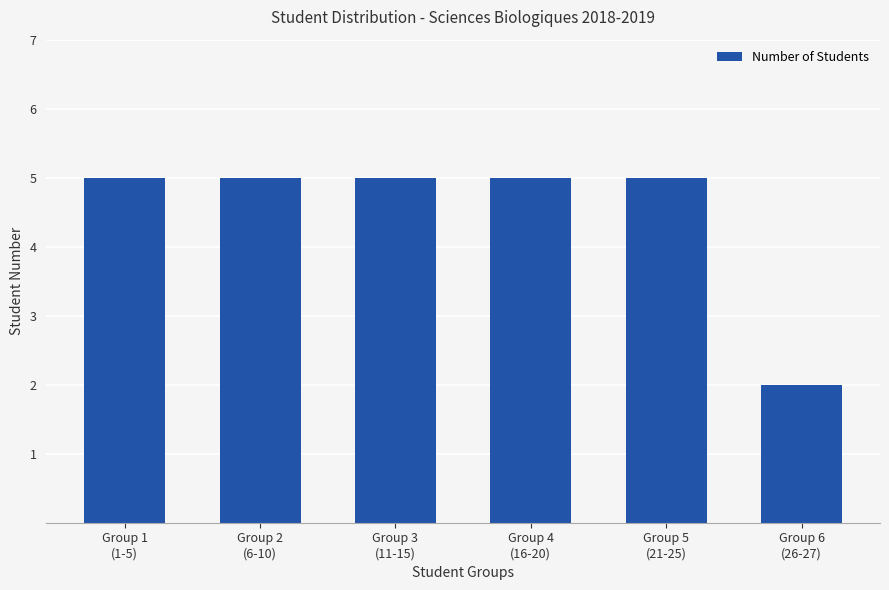

How many bars are there in total?

6